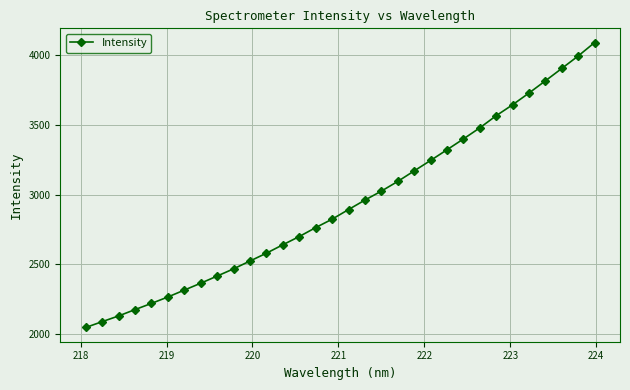

What is the greatest value displayed?

4090.8